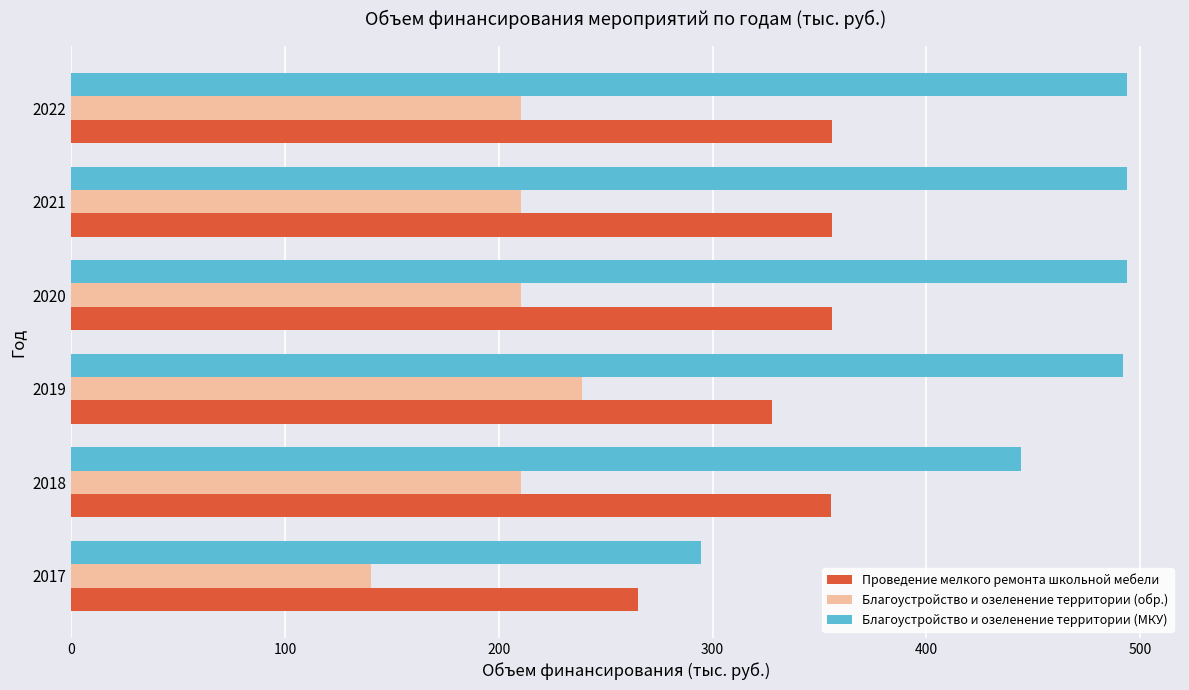

What is the total value across all series at 2022?

1060.5